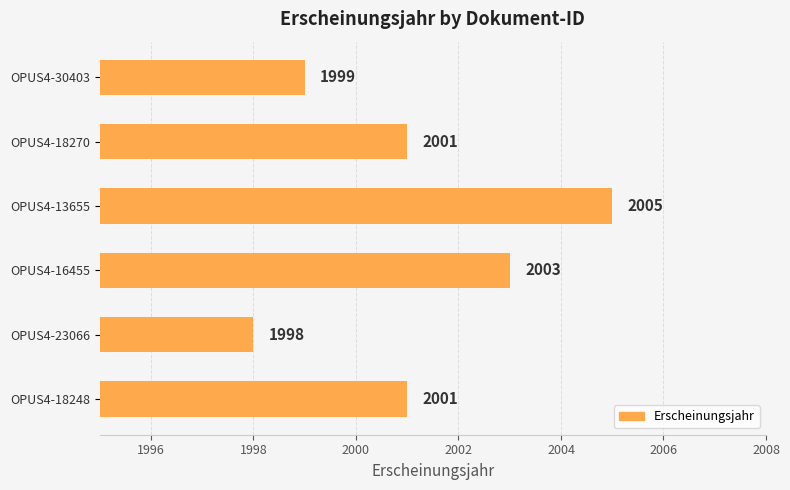

How many bars are there in total?

6